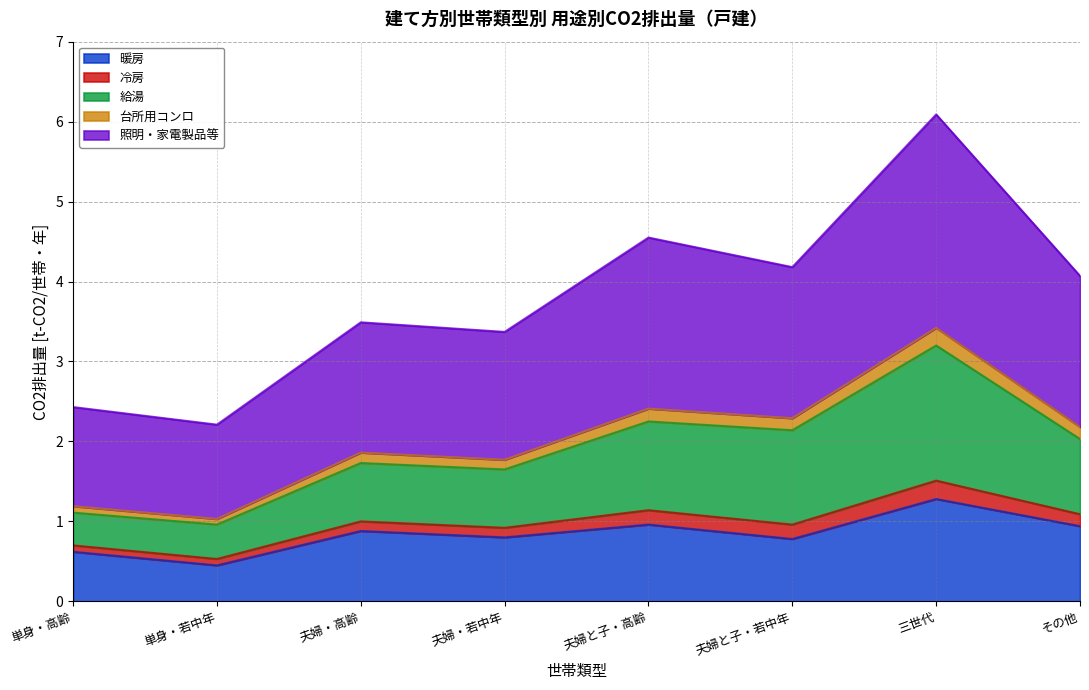

What is the label of the 5th point from the left?

夫婦と子・高齢